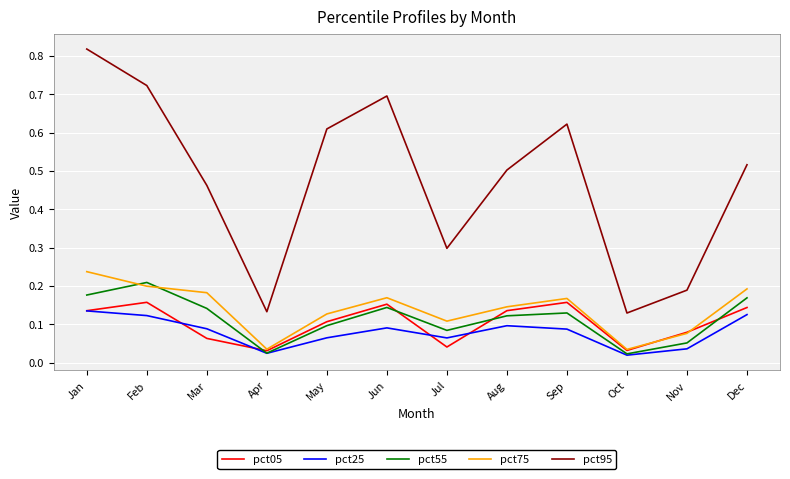

Which series has the widest spread of values?

pct95